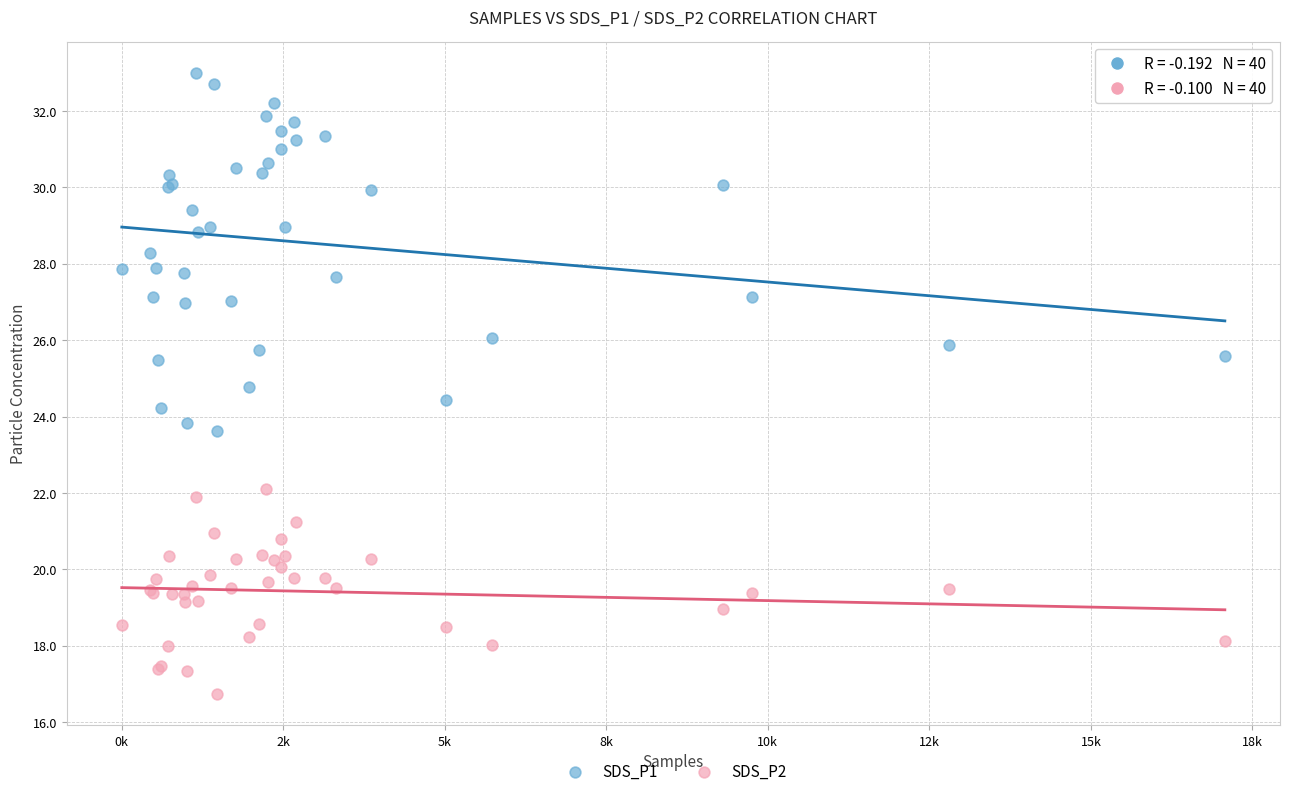

What is the X range (max minus min) for the scatter plot?

17074.0